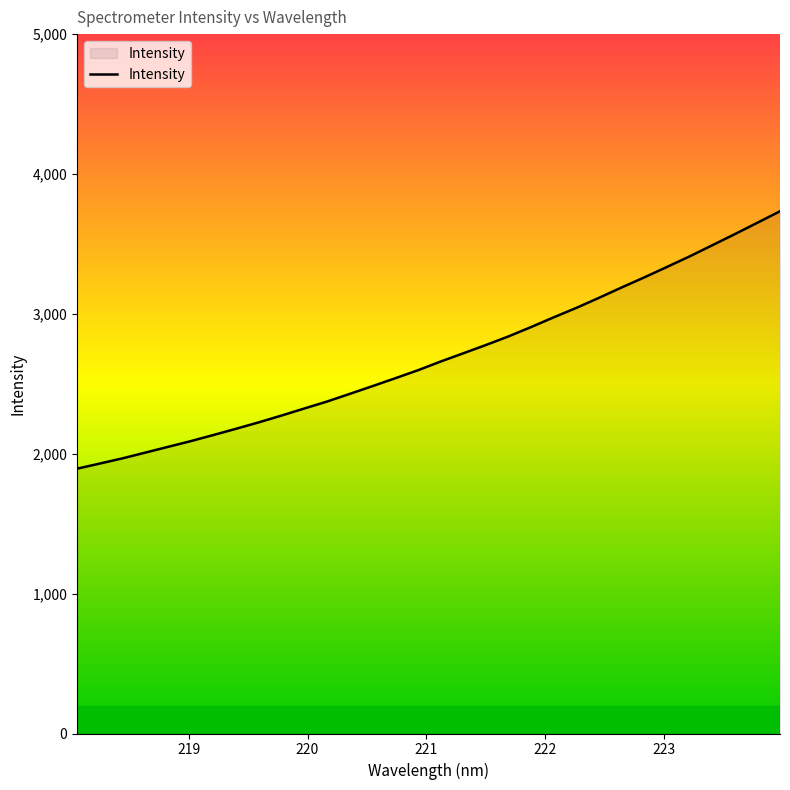

What is the greatest value displayed?

3733.6